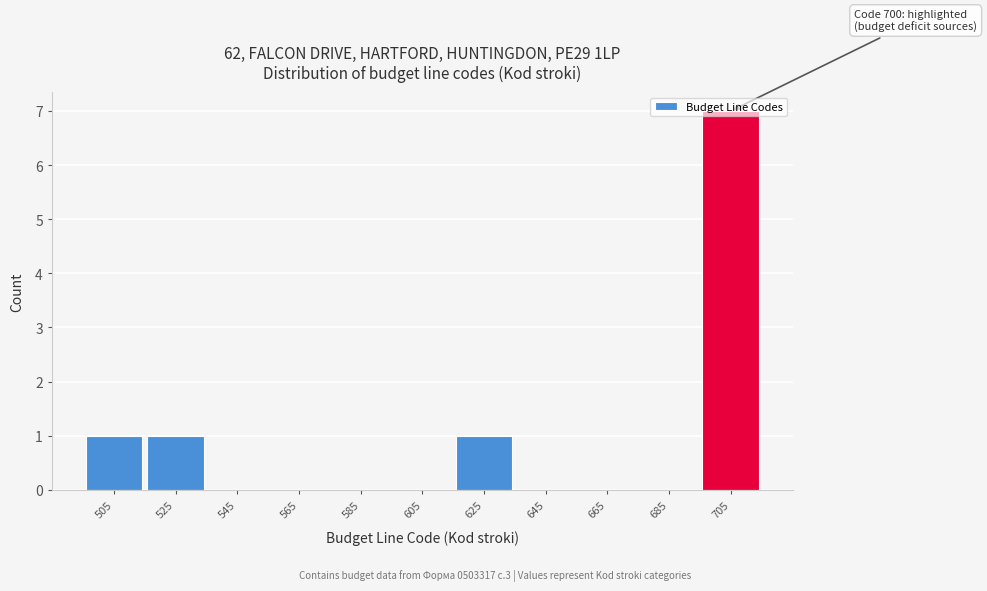

Over which range of the x-axis is the bar tallest?

695 to 715